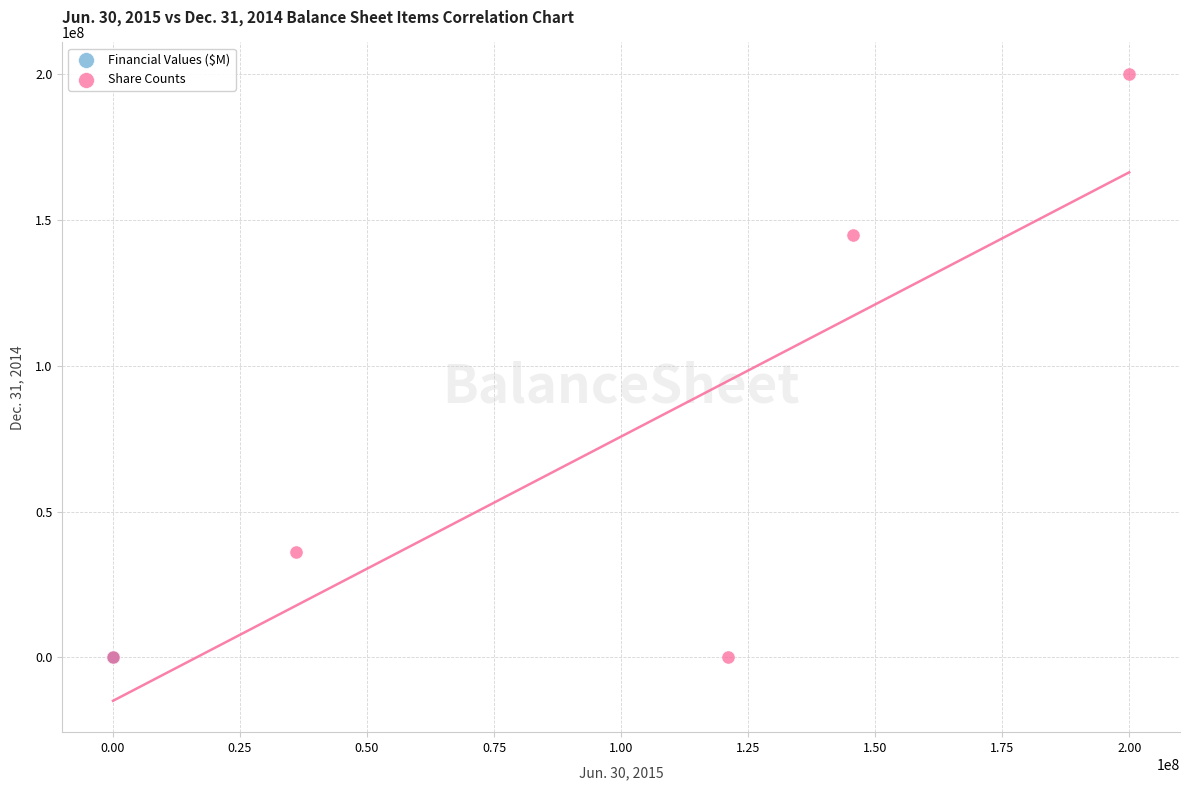

Which series has the widest spread of Y values?

Share Counts